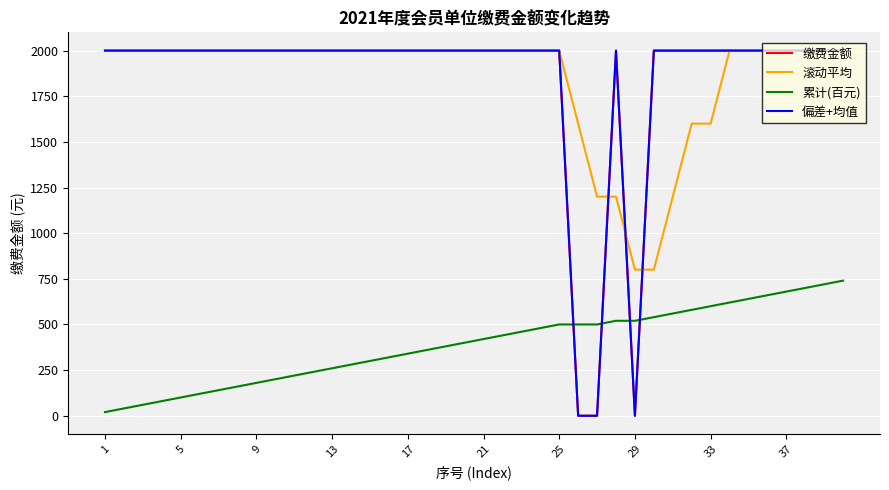

True or false: 滚动平均 and 累计(百元) intersect in this chart.

False